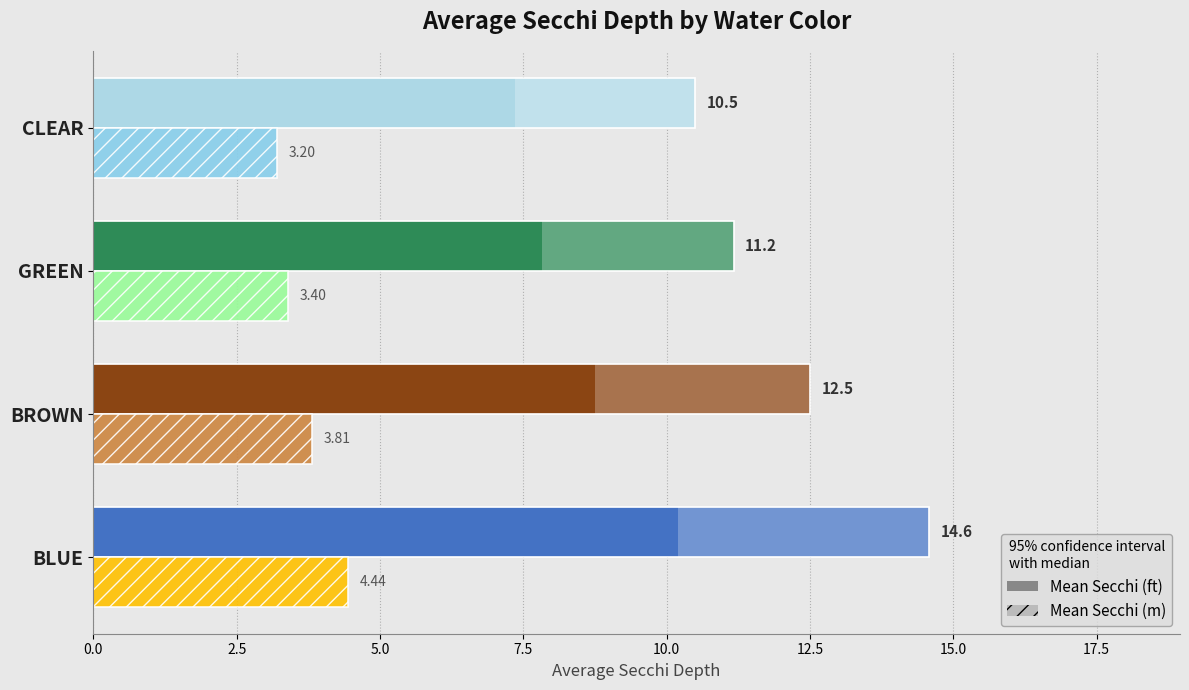

What is the difference between the highest and lowest values at BLUE?

10.1